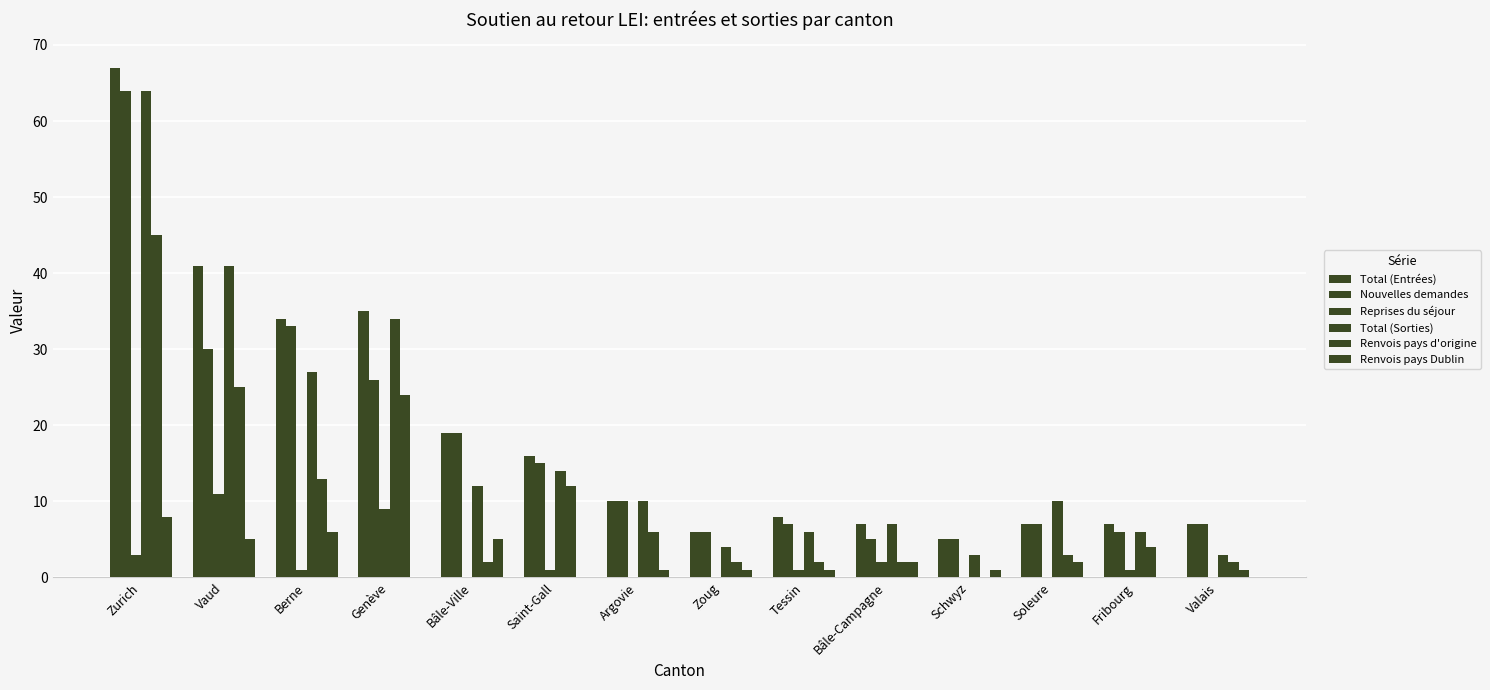

Which category has the lowest value in the Total (Entrées) series?

Schwyz